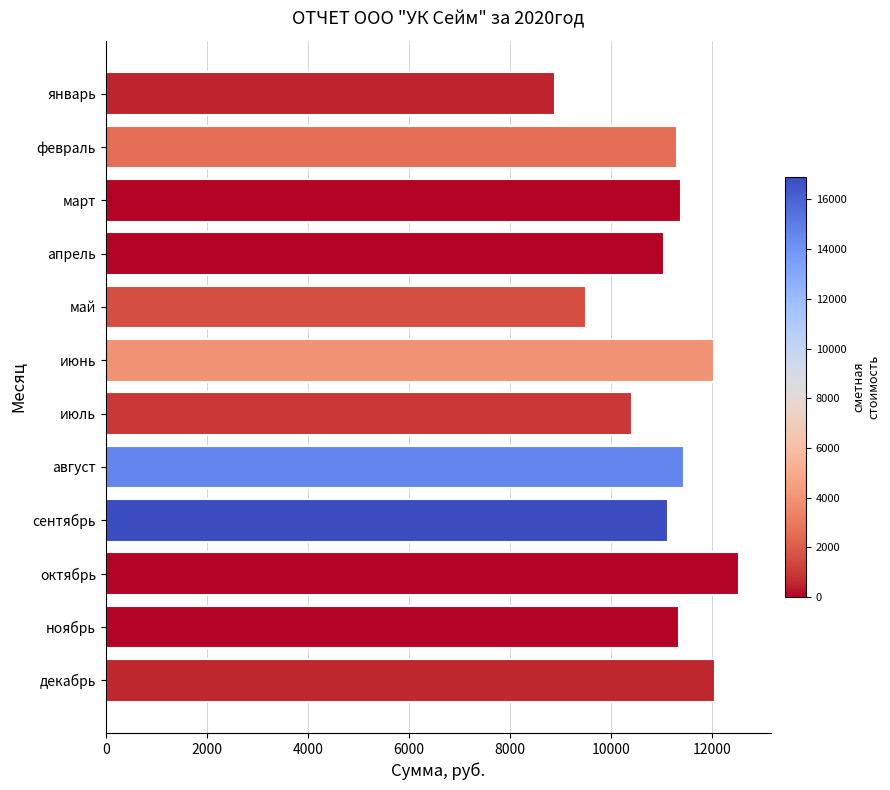

Is it true that the value at август is 11437.3?

True